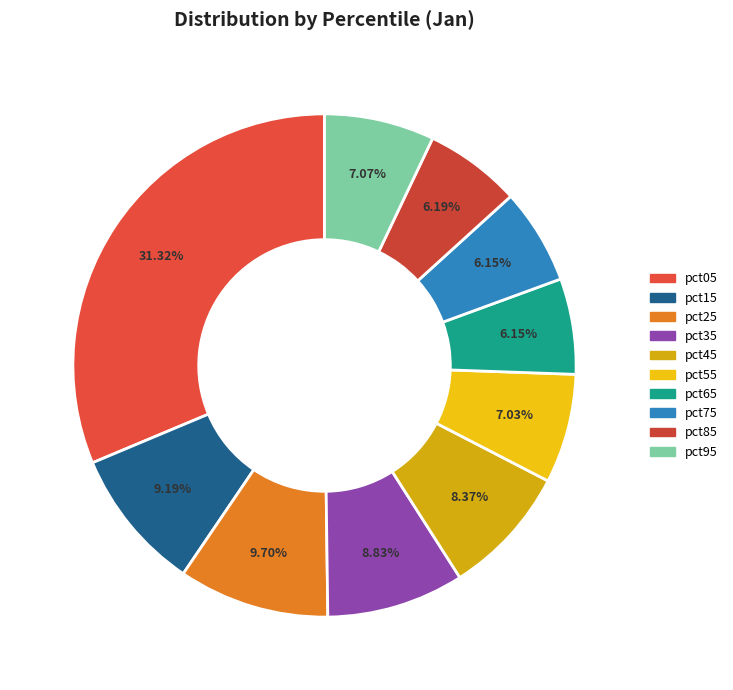

To the nearest percent, what is the difference between the pct05 and pct25 slice percentages?

22%